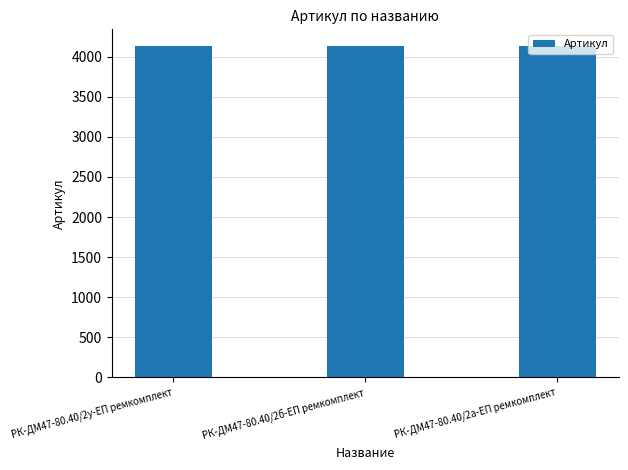

Does the chart contain stacked bars?

No